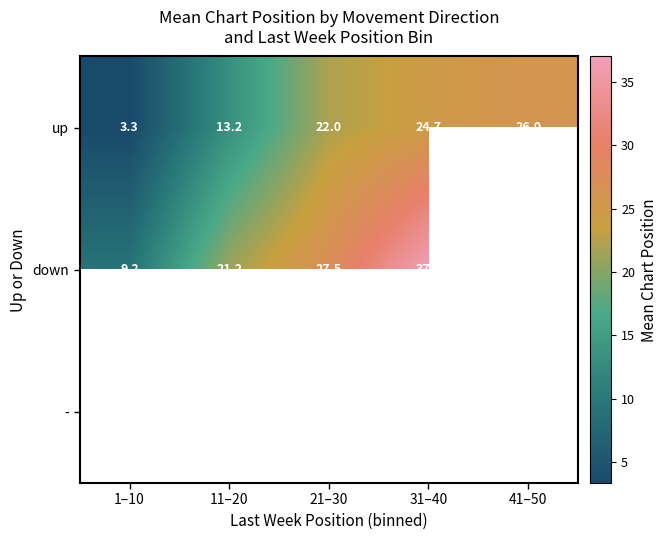

What is the sum of the up values at 31–40 and 21–30?

46.7